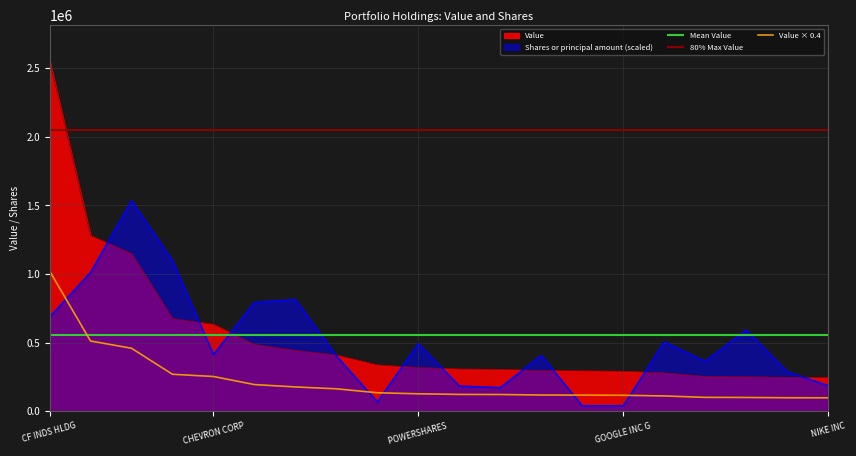

Between GOOGLE INC GOOGL and NIKE INC, which series saw the biggest shift?

Shares or principal amount